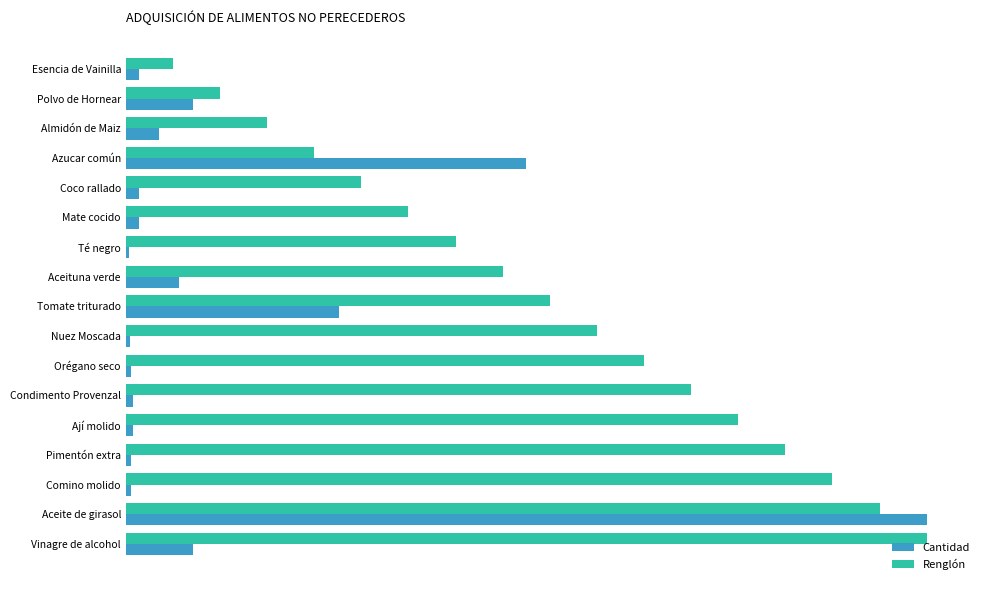

What is the highest value of the Renglón series?

750.0